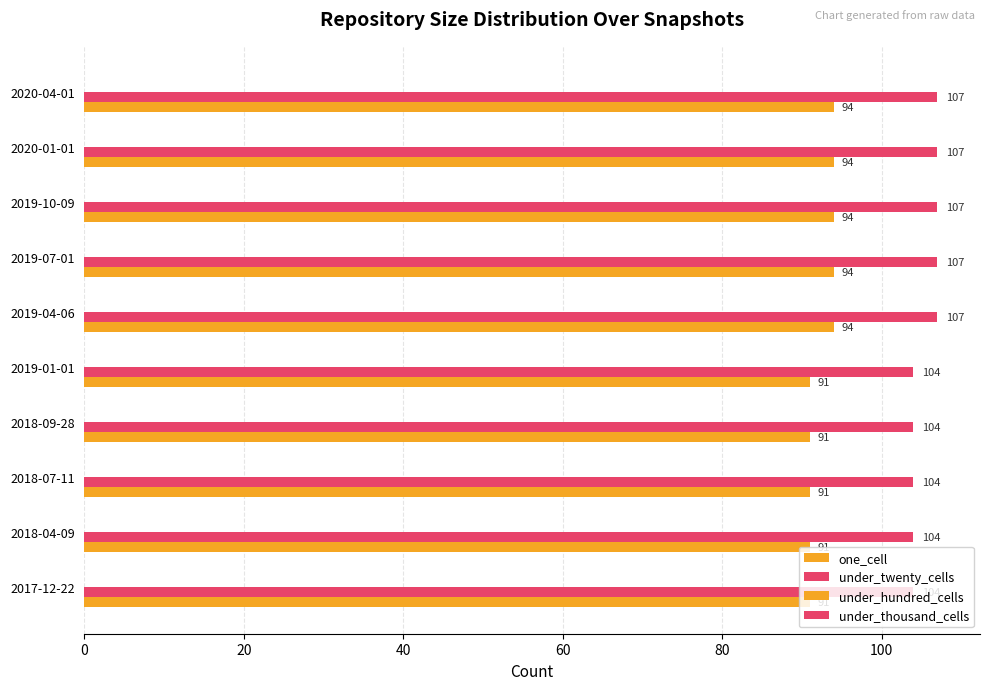

How many values in the one_cell series are below 94?

5